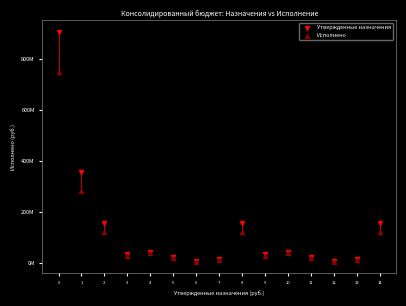

Which series has the largest Y range (max minus min)?

Утвержденные назначения